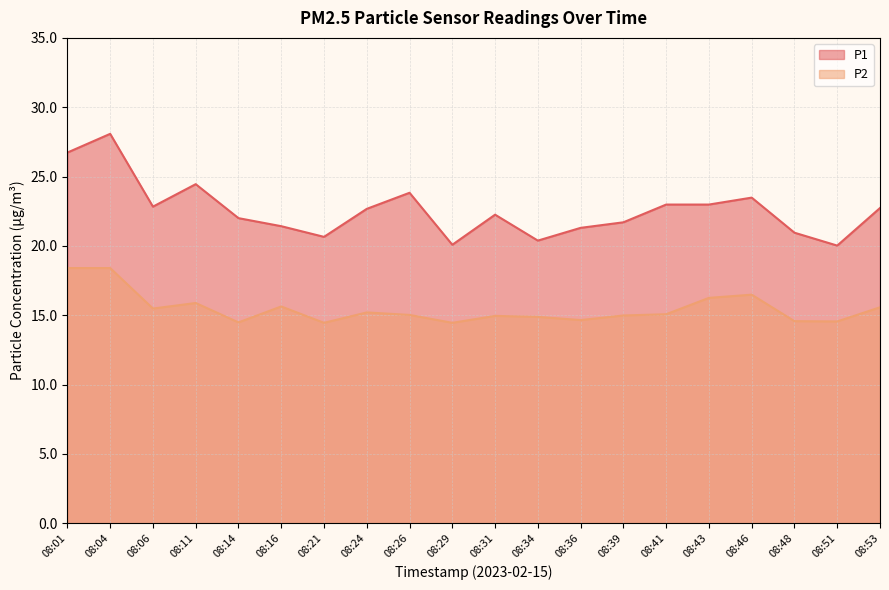

What is the difference between the maximum and minimum values in the P1 series?

8.1